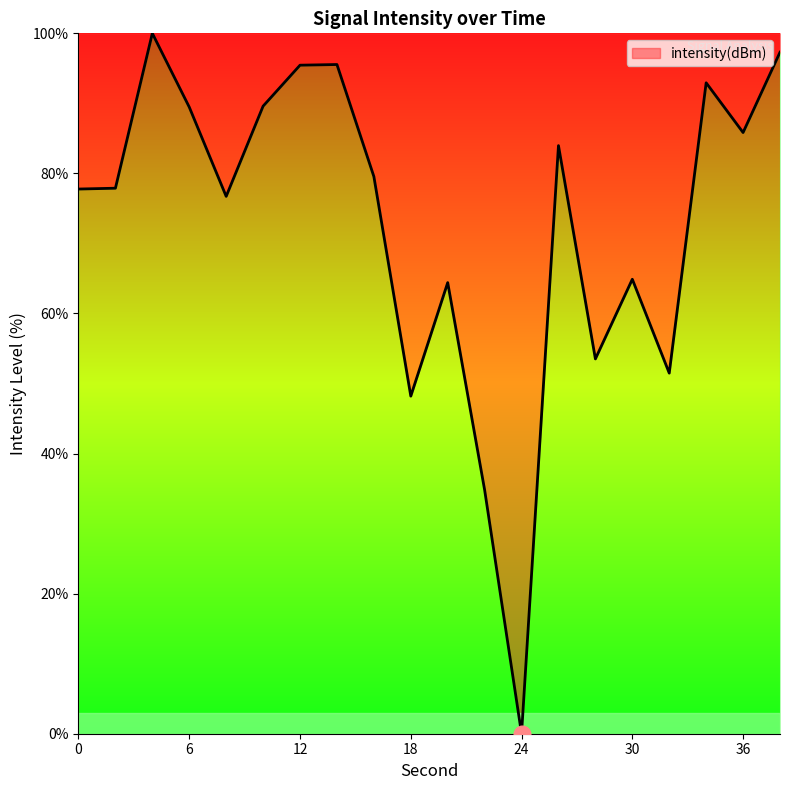

What is the maximum value shown in the chart?

100.0